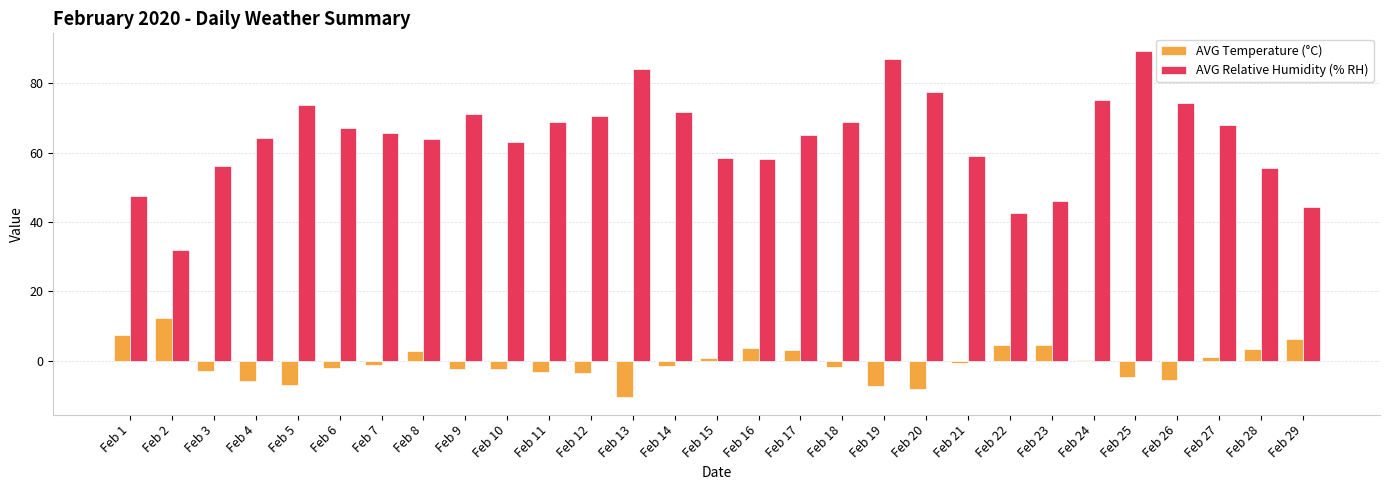

The value of AVG Relative Humidity (% RH) at Feb 5 is 73.8. True or false?

True